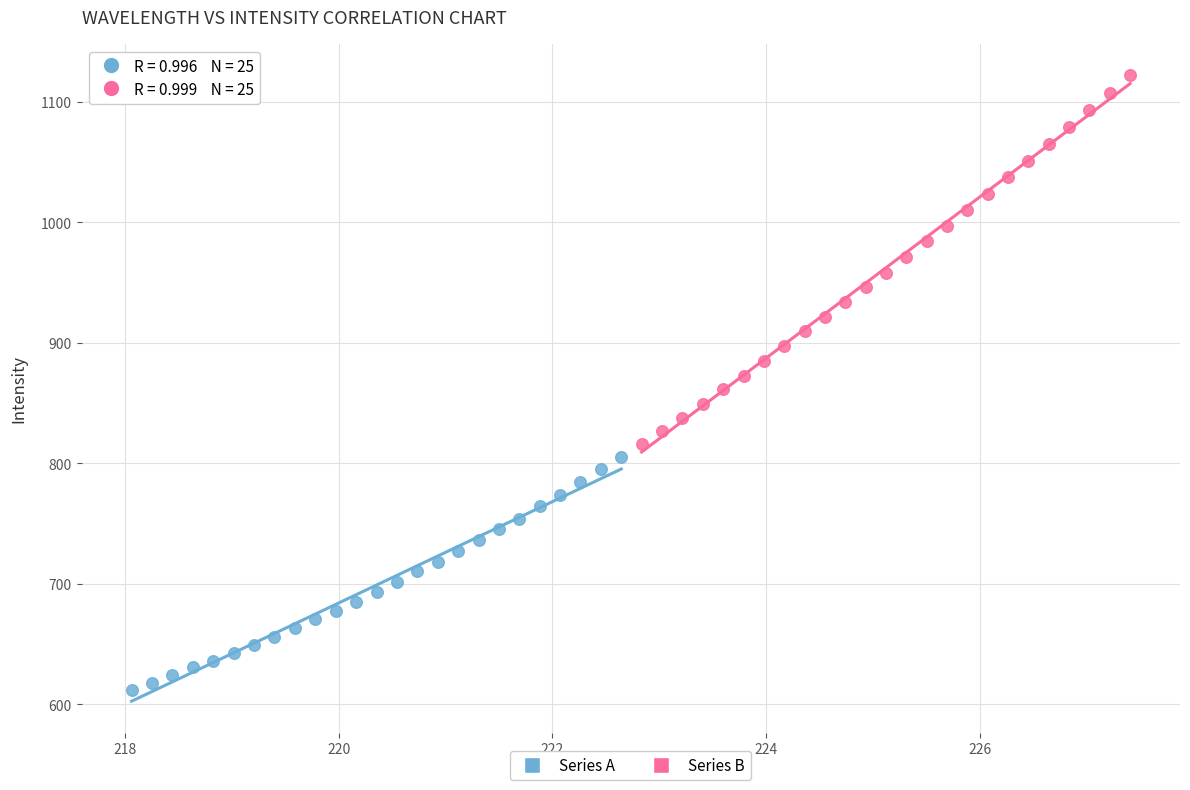

What are all the series names shown in the legend?

Series A, Series B